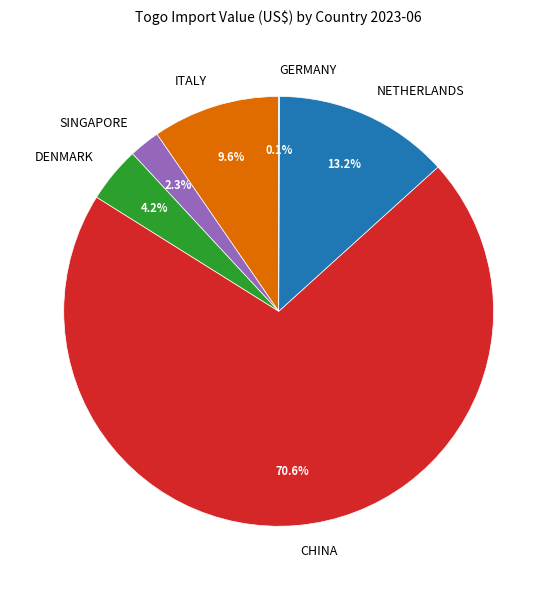

To the nearest percent, what percentage of the pie is NETHERLANDS?

13%